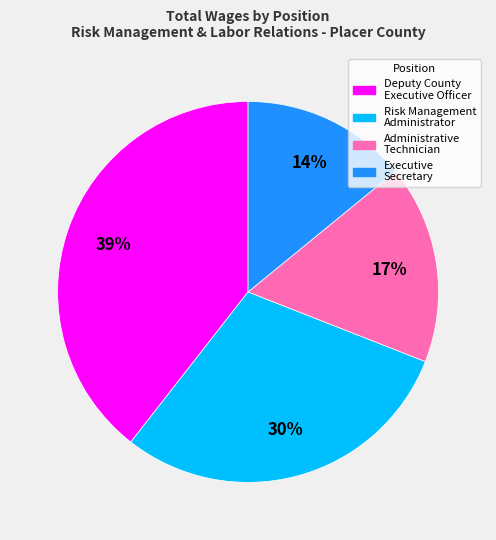

What is the ratio of the value at Deputy County Executive Officer to the value at Administrative Technician?

2.3